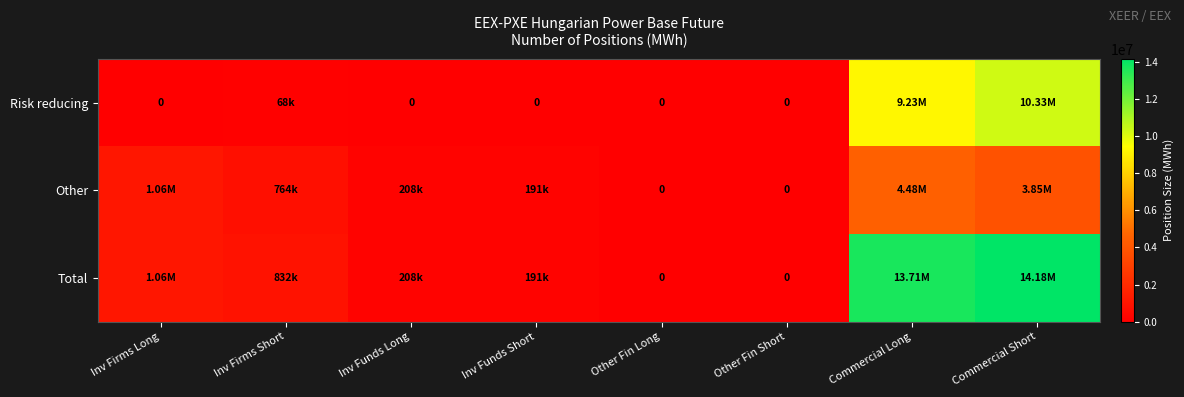

What is the difference between the Other values at Inv Funds Short and Other Fin Long?

191393